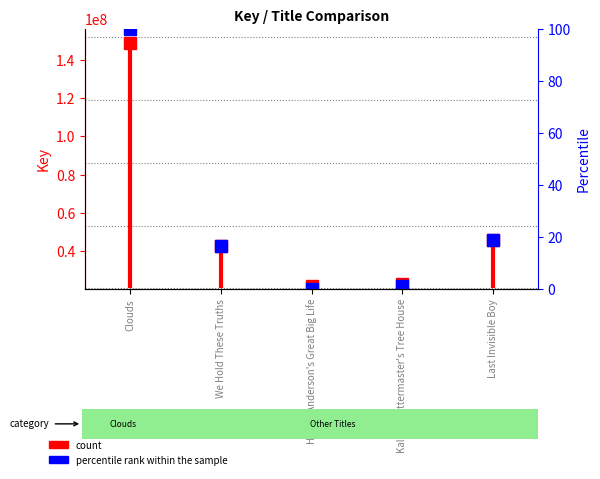

Reading left to right, what are all the values shown in this chart?

Clouds=100.0	We Hold These Truths=16.5	Hewitt Anderson's Great Big Life=0.0	Kaline Klattermaster's Tree House=1.1	Last Invisible Boy=19.0